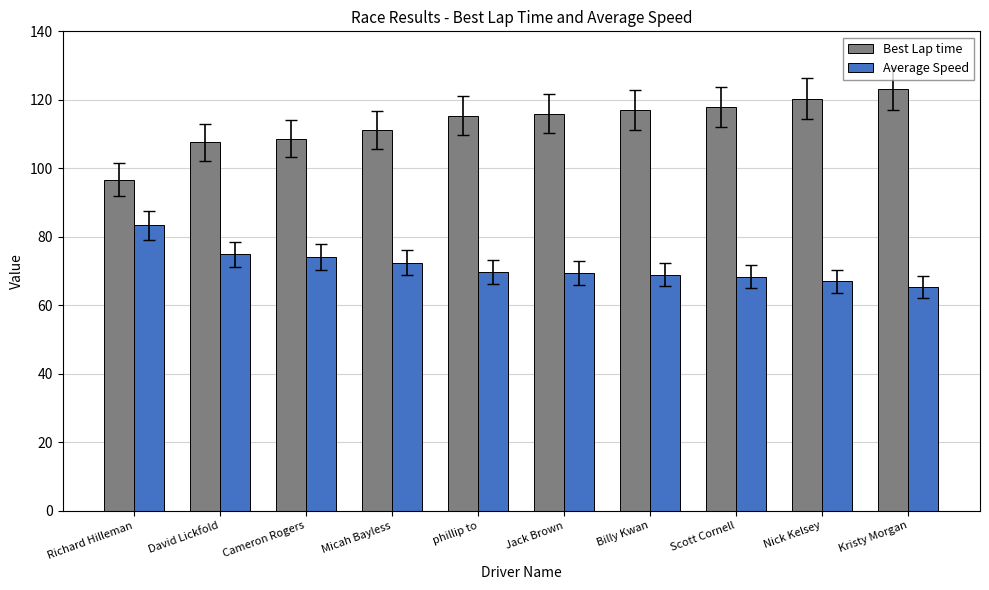

How many bars are there in each group?

2